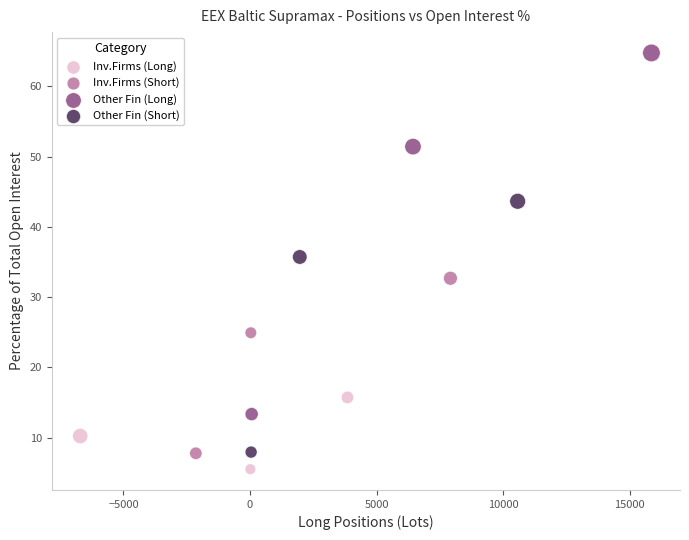

What are all the series names shown in the legend?

Inv.Firms (Long), Inv.Firms (Short), Other Fin (Long), Other Fin (Short)